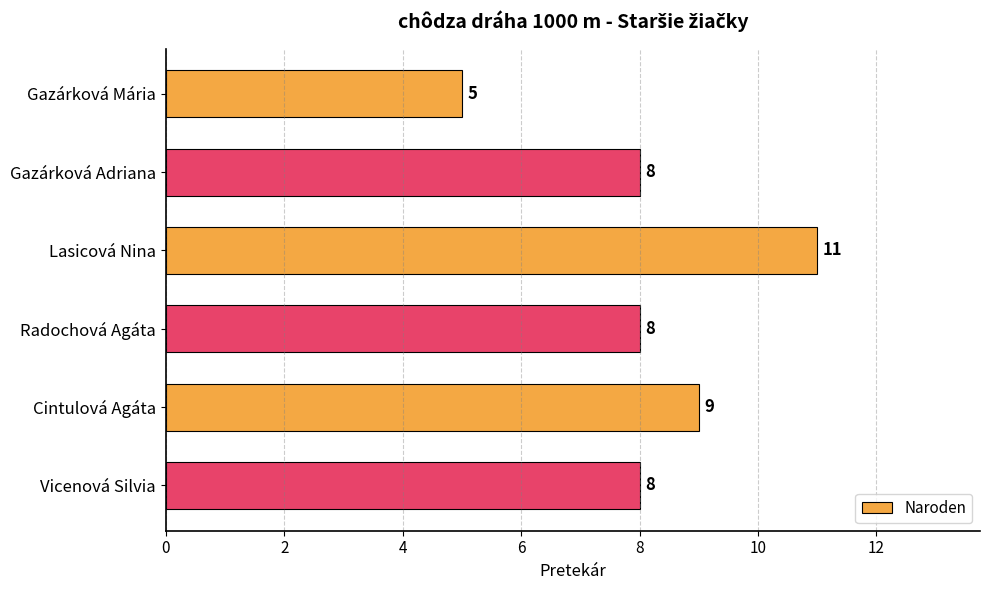

Are the bars grouped side by side (vs. stacked)?

No